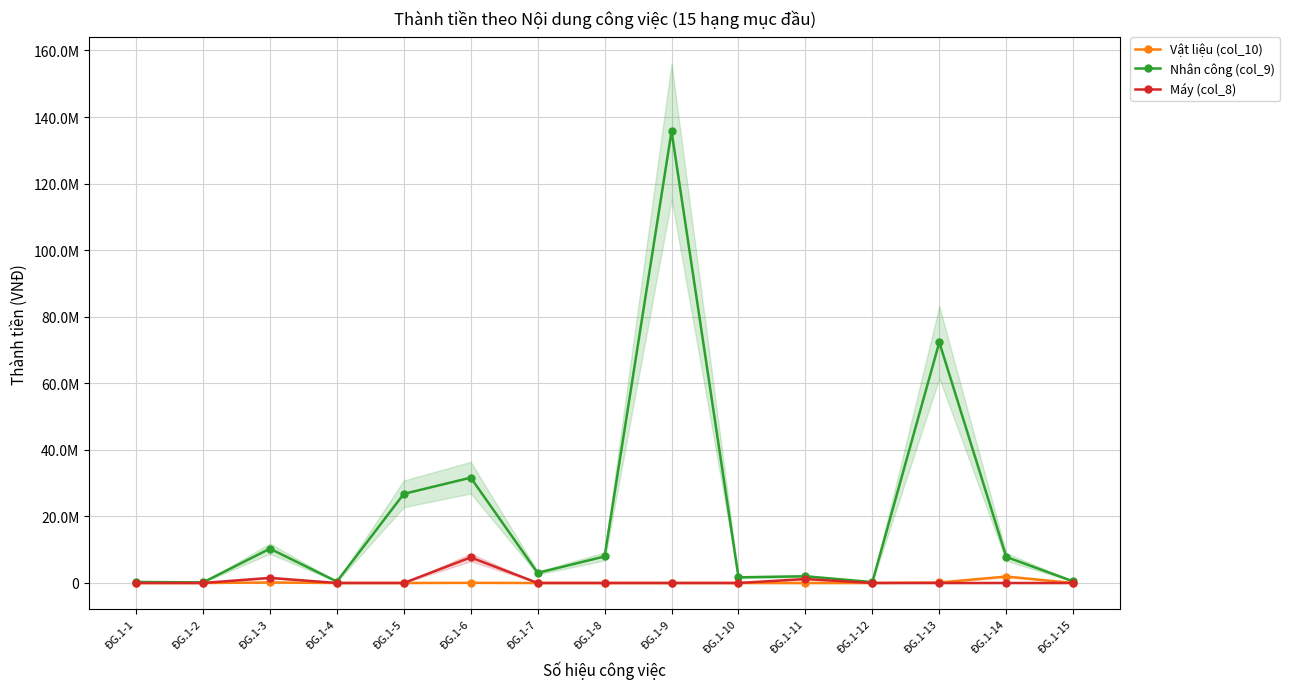

Reading left to right, transcribe all the data shown in this chart.

Vật liệu (col_10): 0.0	0.0	153111.0	0.0	0.0	46772.5	0.0	0.0	0.0	0.0	0.0	0.0	146512.8	1934094.4	0.0
Nhân công (col_9): 312406.6	168219.0	10309086.0	427636.2	26778390.1	31647510.0	3032886.4	7975381.0	135732654.0	1700213.1	2018627.5	269707.1	72323223.4	7826258.0	476545.2
Máy (col_8): 0.0	0.0	1536394.6	0.0	0.0	7690741.2	0.0	0.0	0.0	0.0	1187265.3	0.0	0.0	0.0	0.0